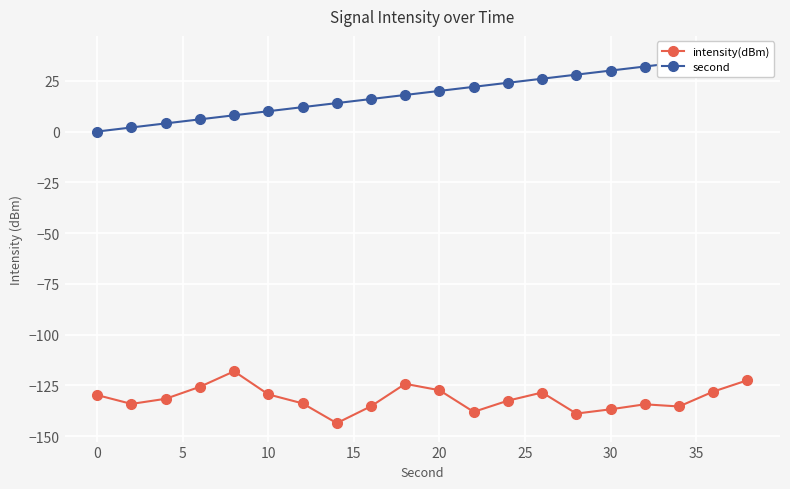

True or false: second and intensity(dBm) cross at least once.

False